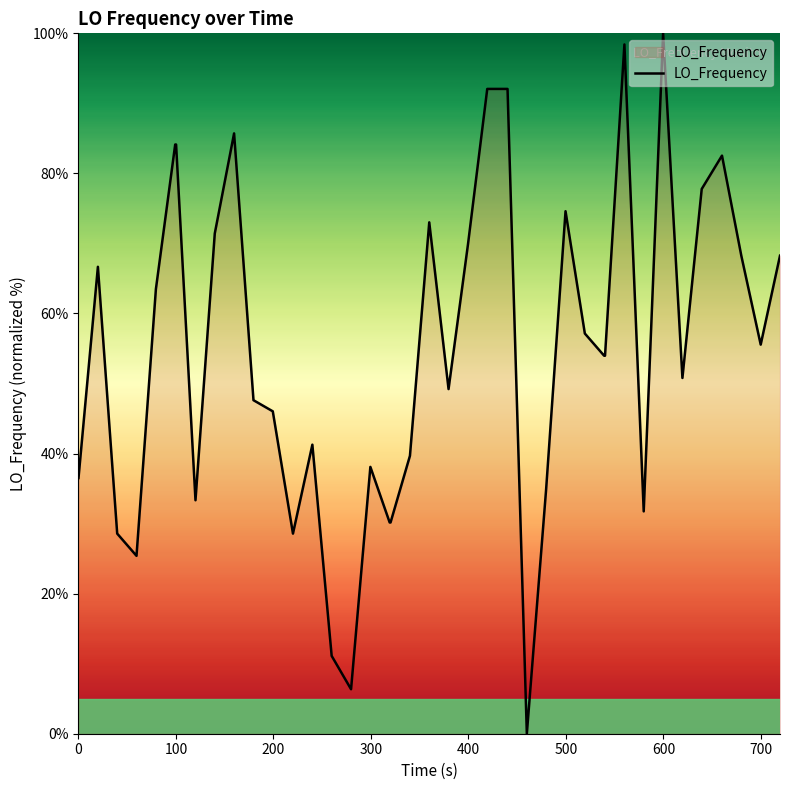

What is the sum of all values?

2182.5